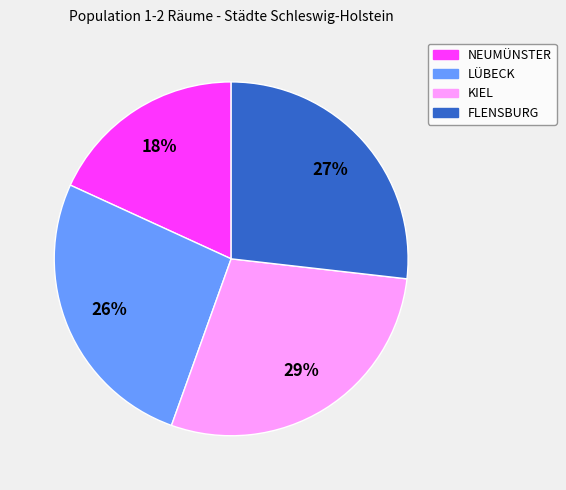

What is the smallest slice in the pie chart?

NEUMÜNSTER